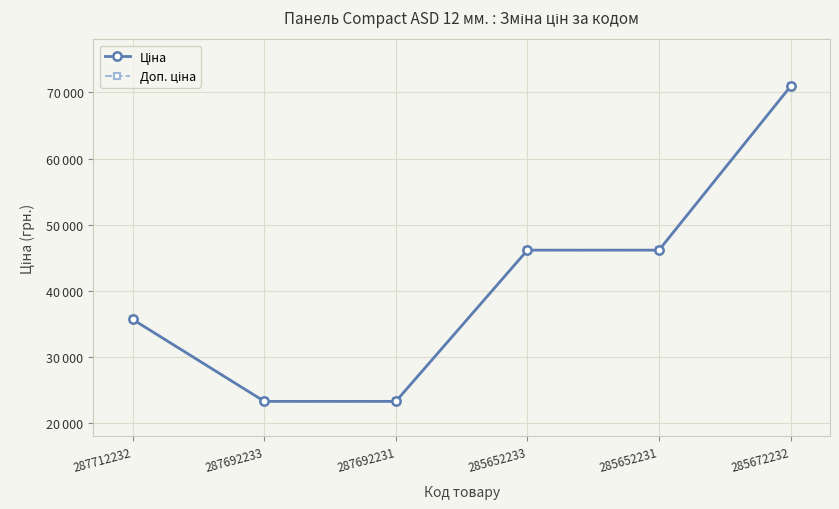

Is this an area chart (filled region under the line)?

No